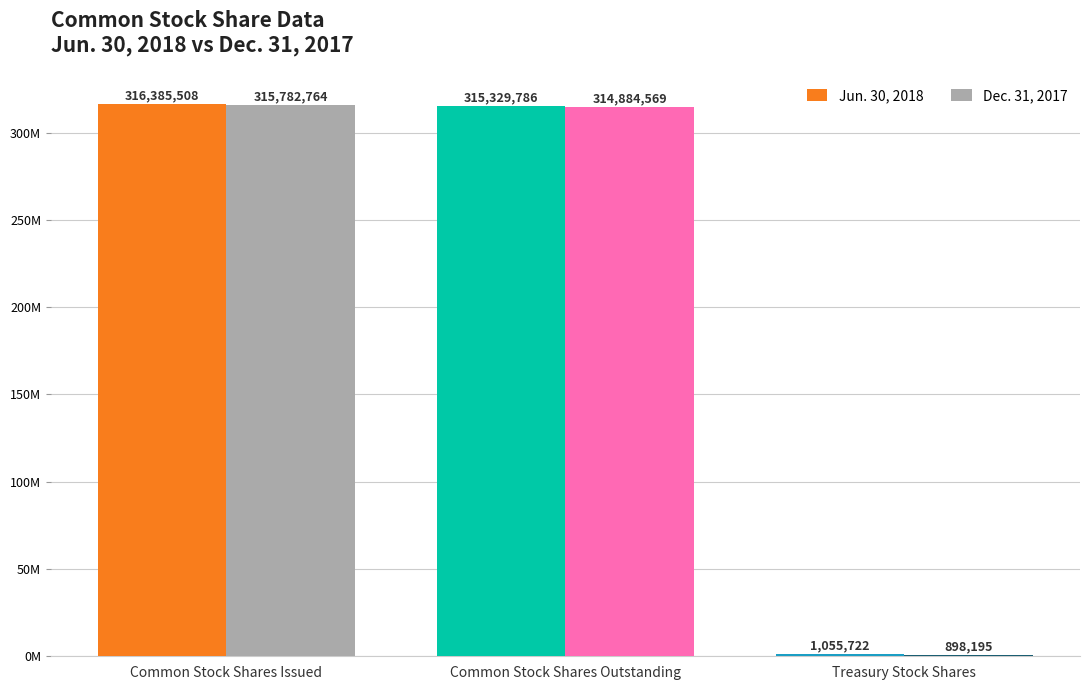

Is the value of Dec. 31, 2017 at Common Stock Shares Outstanding greater than the value of Jun. 30, 2018 at Treasury Stock Shares?

Yes